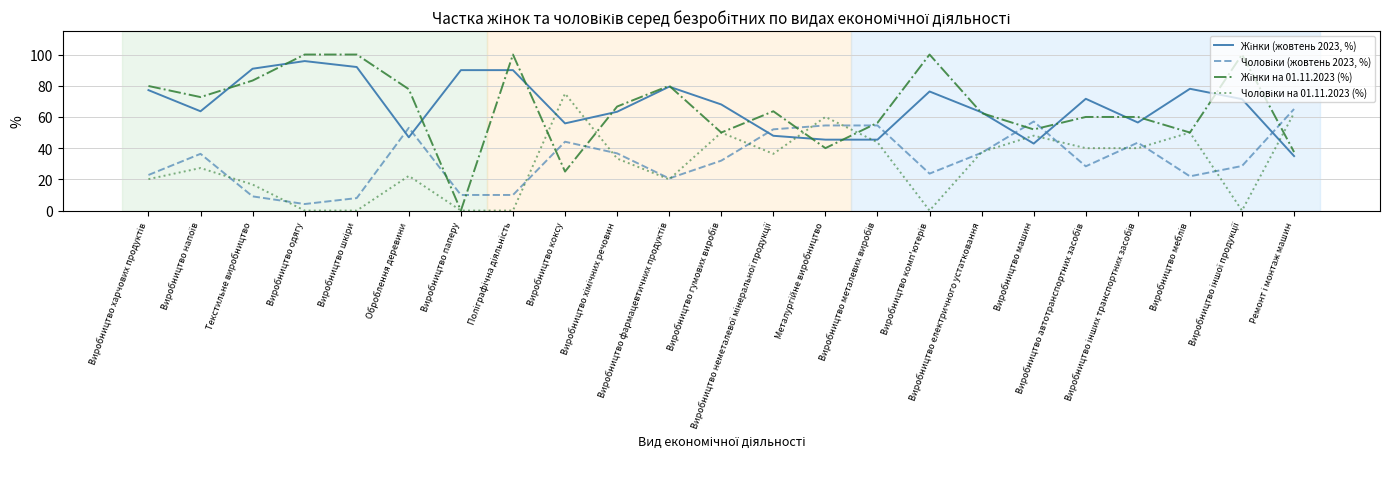

What is the maximum value shown in the chart?

100.0